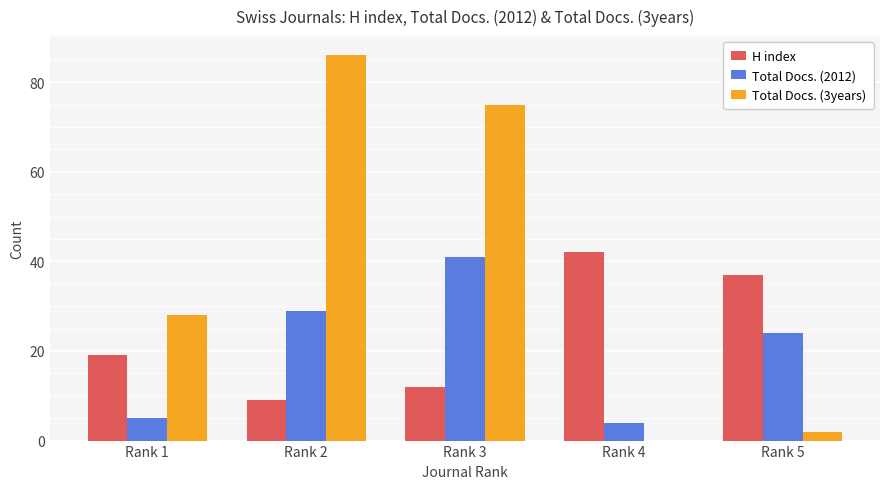

Is the value of Total Docs. (2012) at Rank 3 greater than the value of H index at Rank 2?

Yes